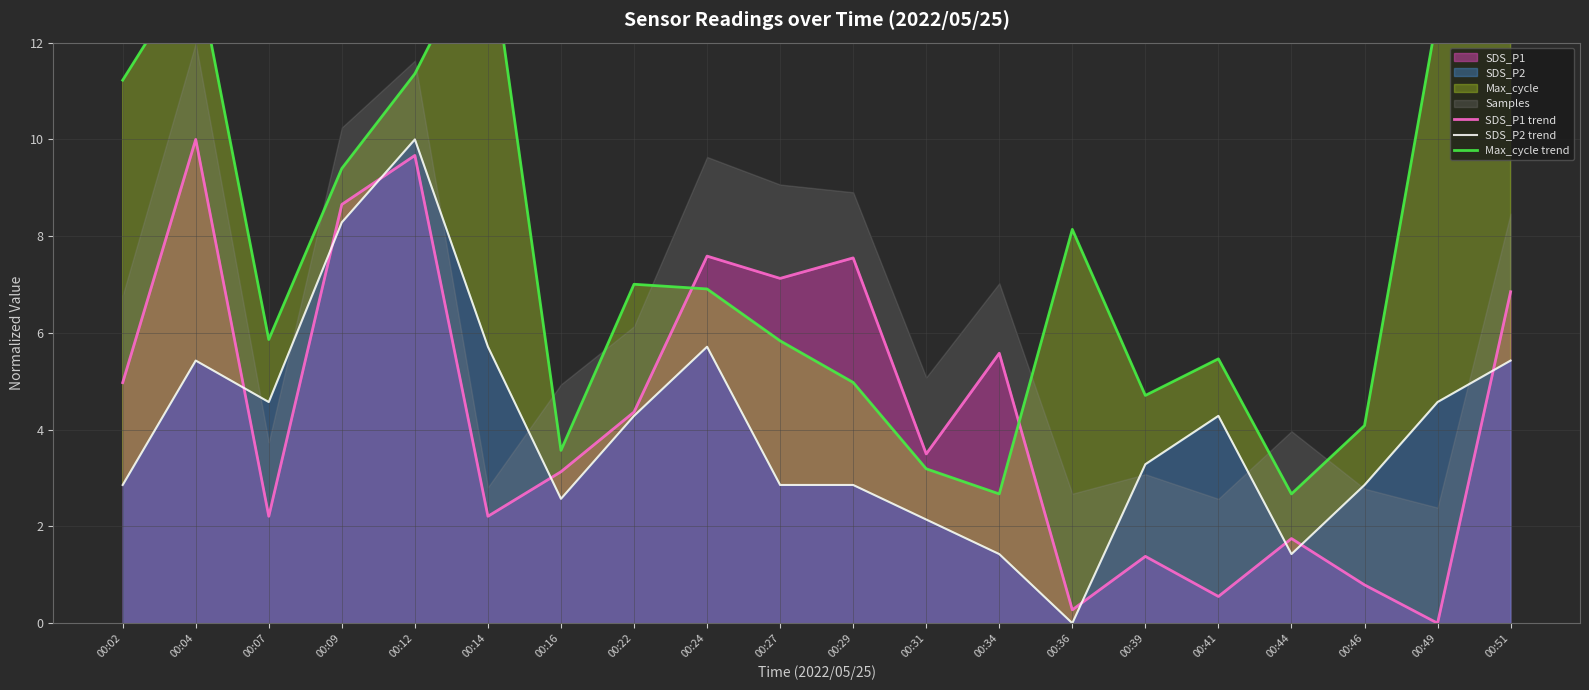

Is it true that SDS_P2 equals 2.9 at 00:27?

True